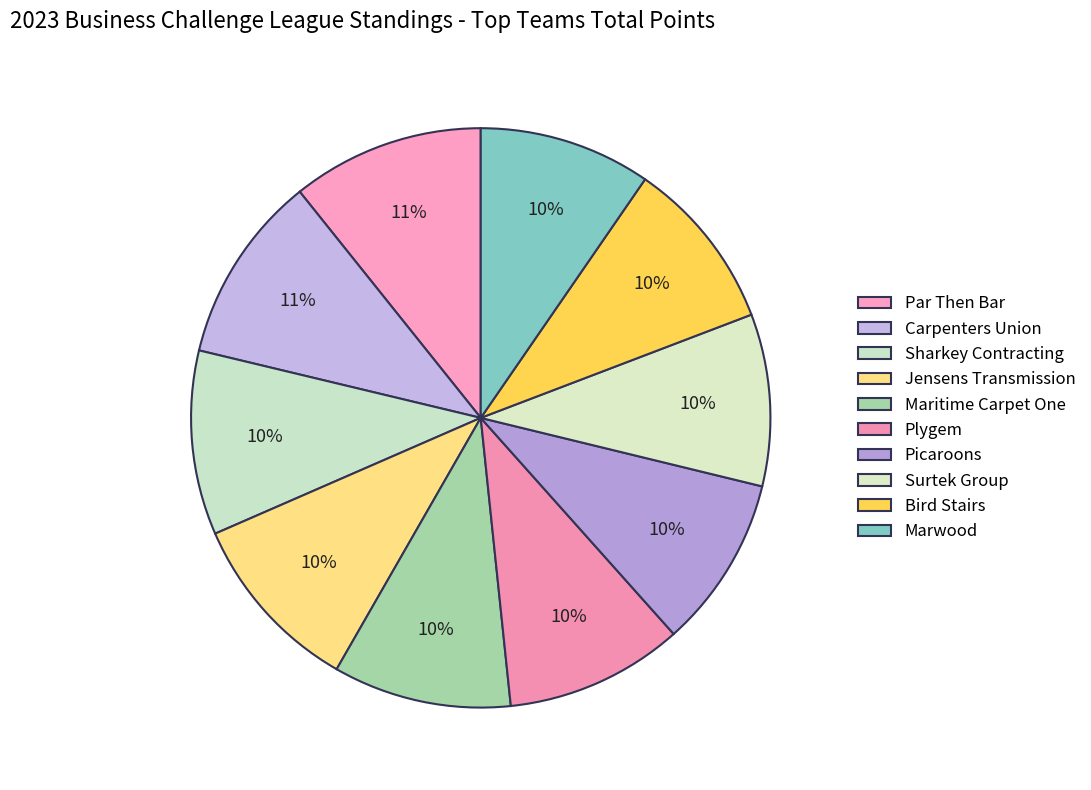

What is the smallest slice in the pie chart?

Picaroons